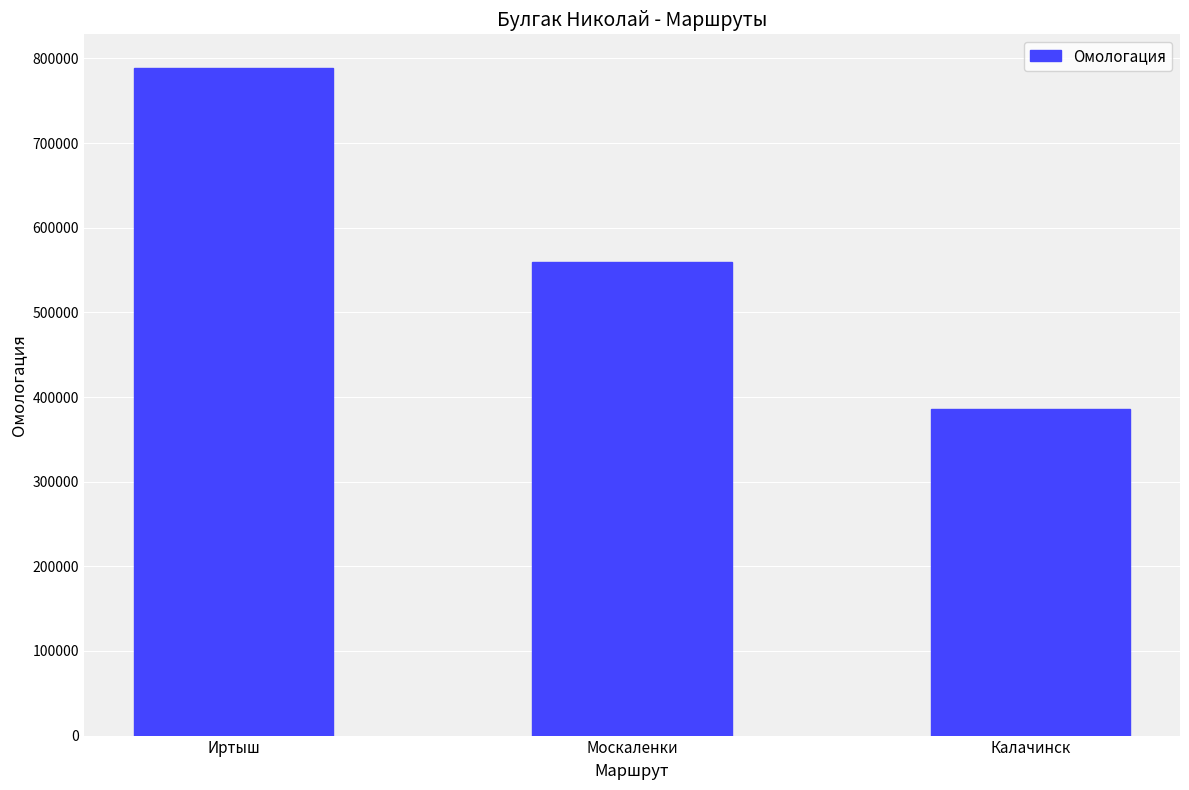

What is the label of the 2nd bar from the left?

Москаленки